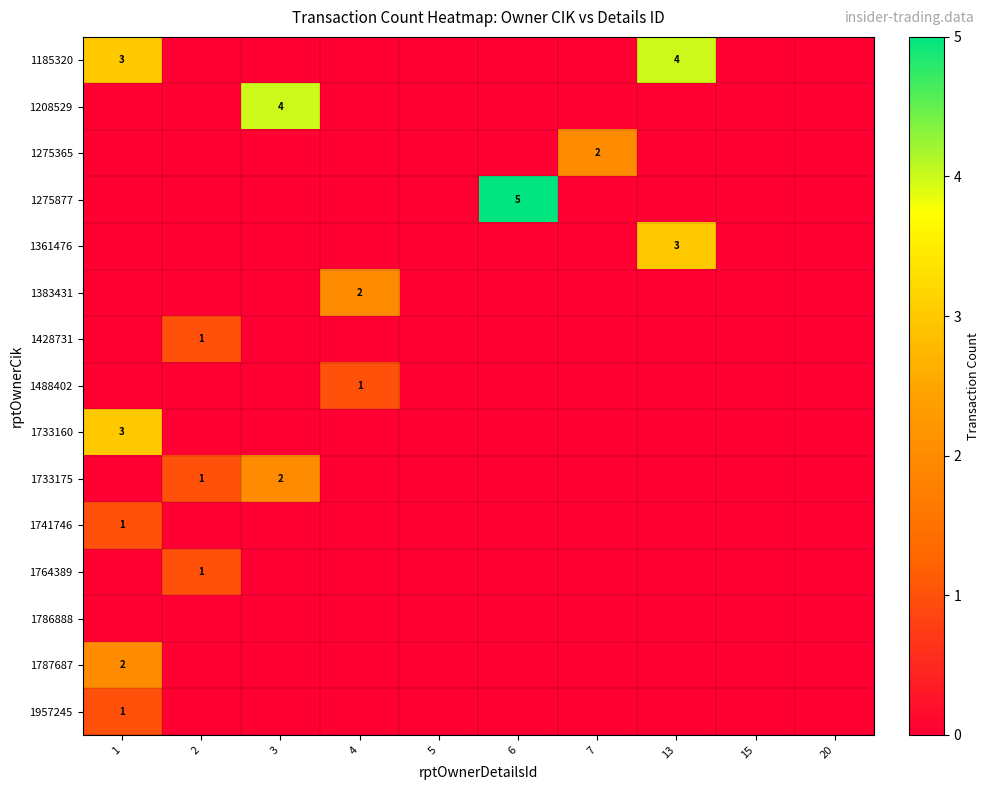

Count the 1957245 values in the range 0 to 1.

10